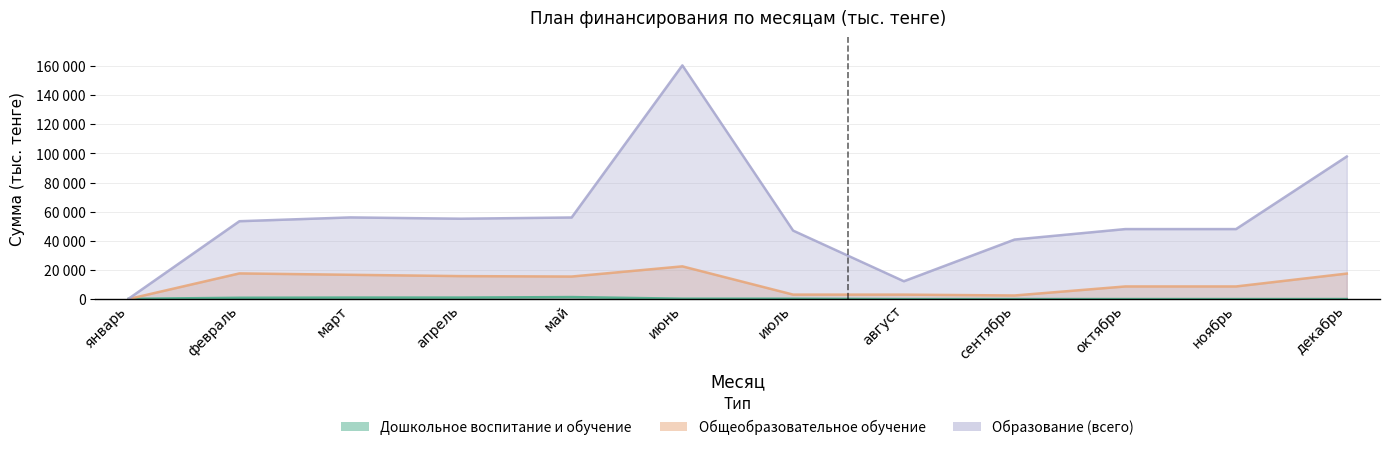

What is the value of the Дошкольное воспитание и обучение point at the 4th from the left?

1005